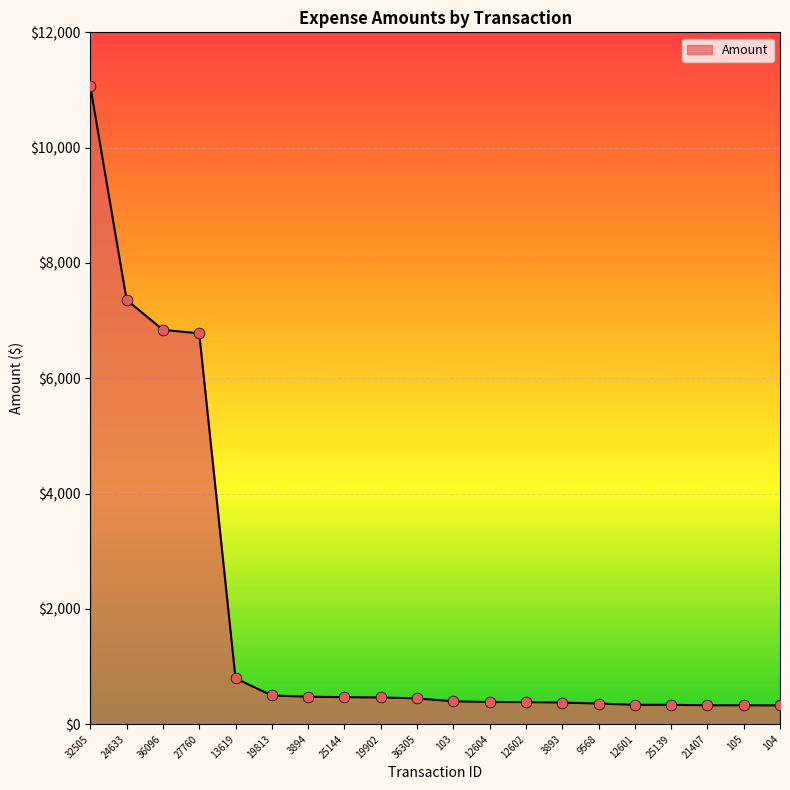

What is the change in value from 36096 to 3893?

-6463.9